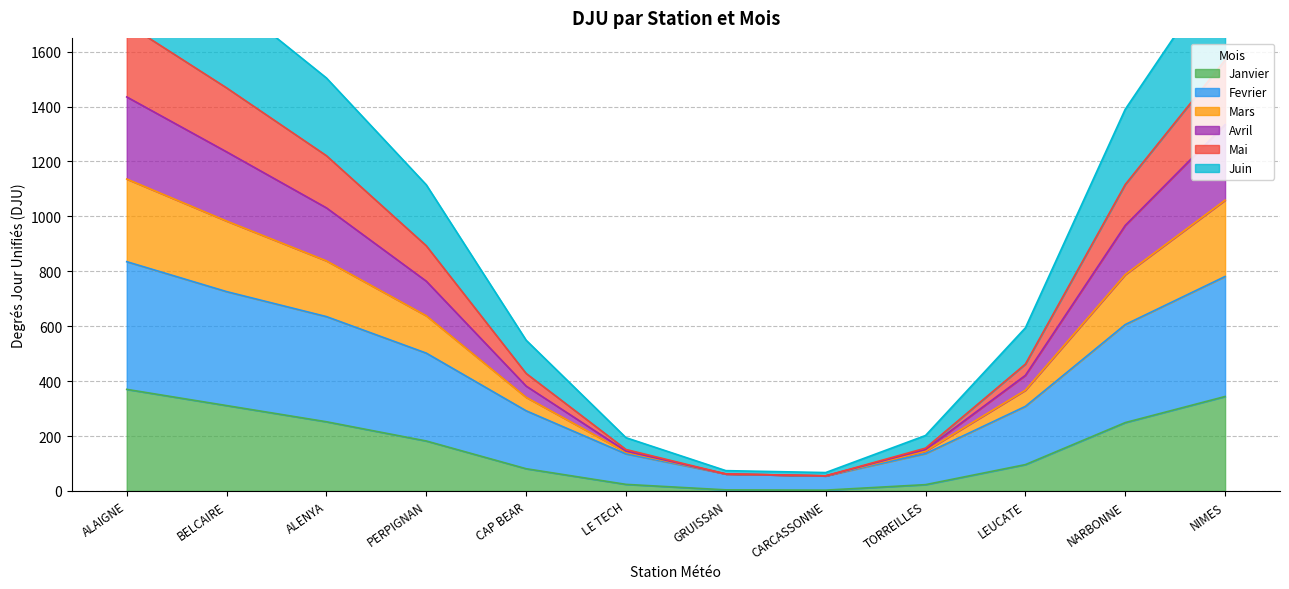

What is the label of the 11th point from the right?

BELCAIRE